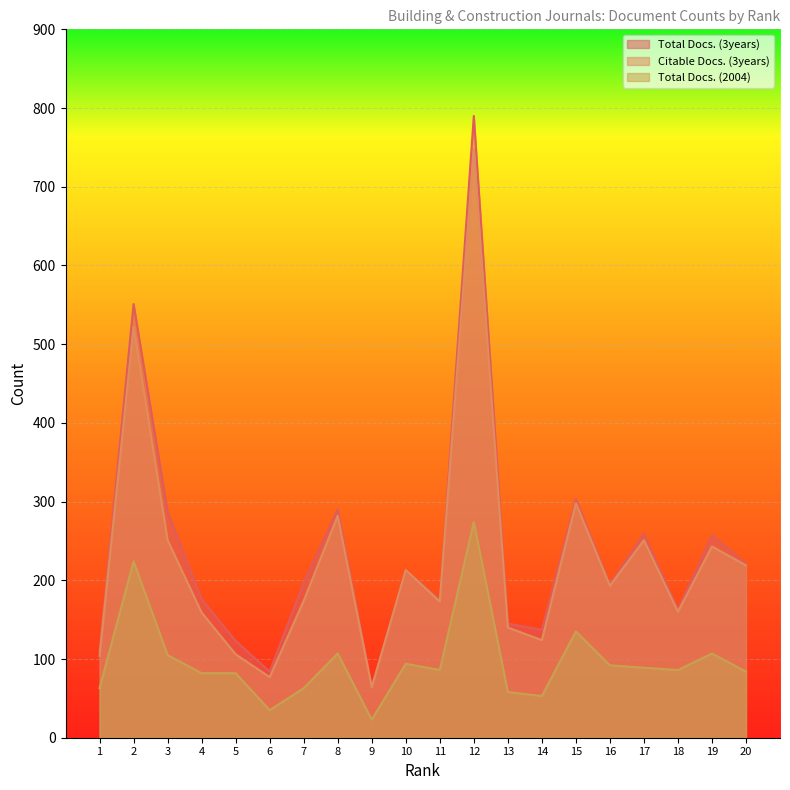

At which category does Total Docs. (3years) reach its first local valley?

6